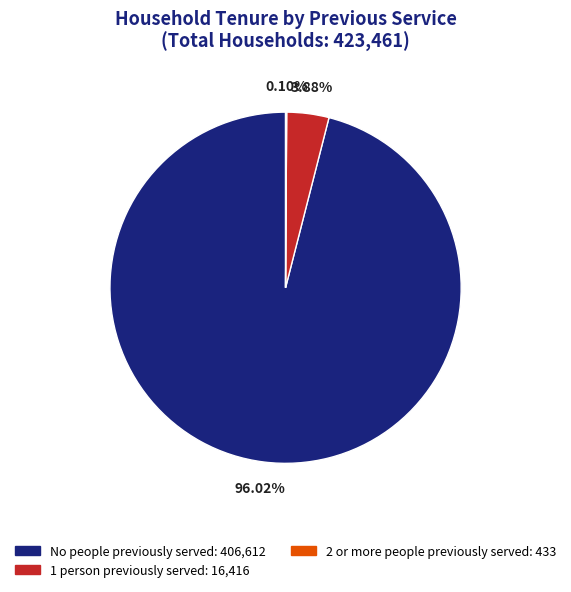

To the nearest percent, what is the difference between the largest and smallest slice percentages?

96%